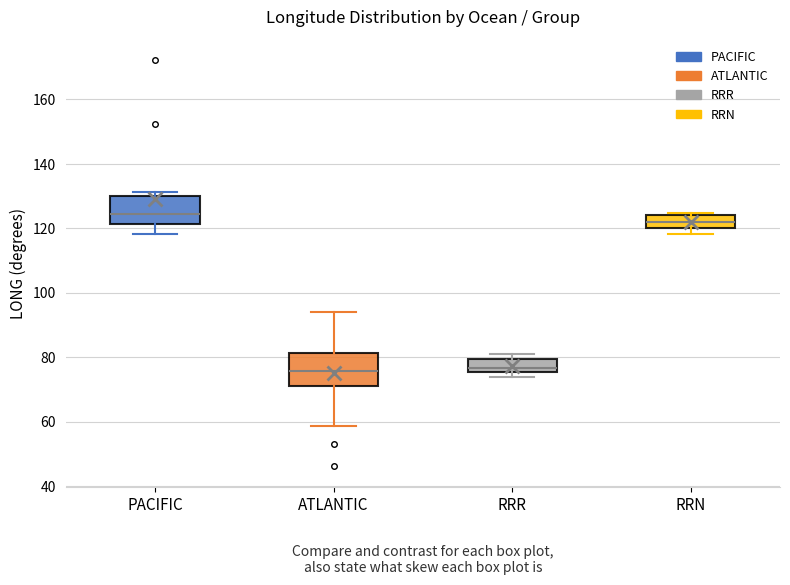

Which box has the highest median line?

PACIFIC